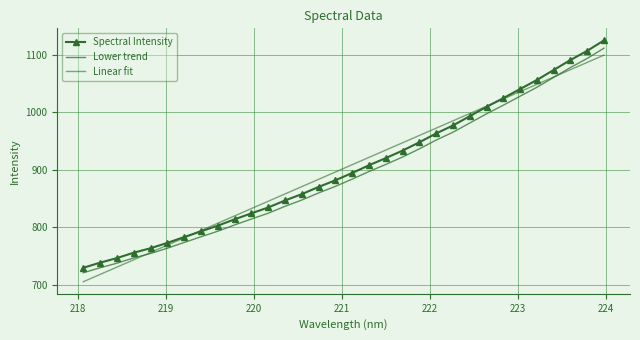

What is the value of the Lower trend point at the 28th from the left?

1043.2